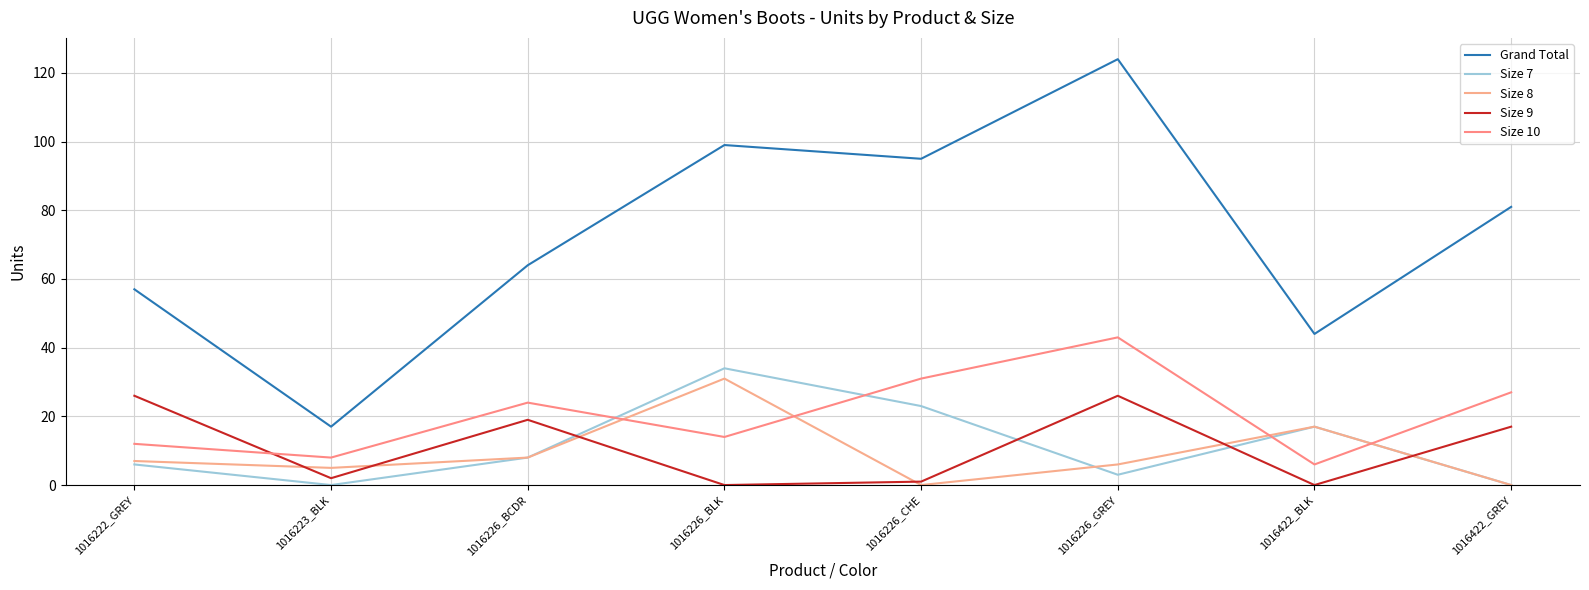

What is the value of the Size 7 point at the 6th from the left?

3